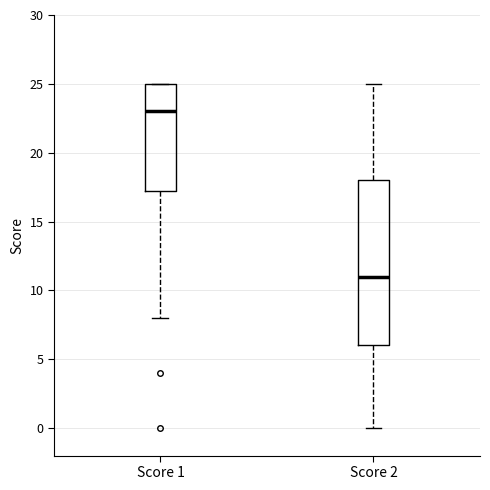

Which box is the tallest, from its lower edge to its upper edge?

Score 2